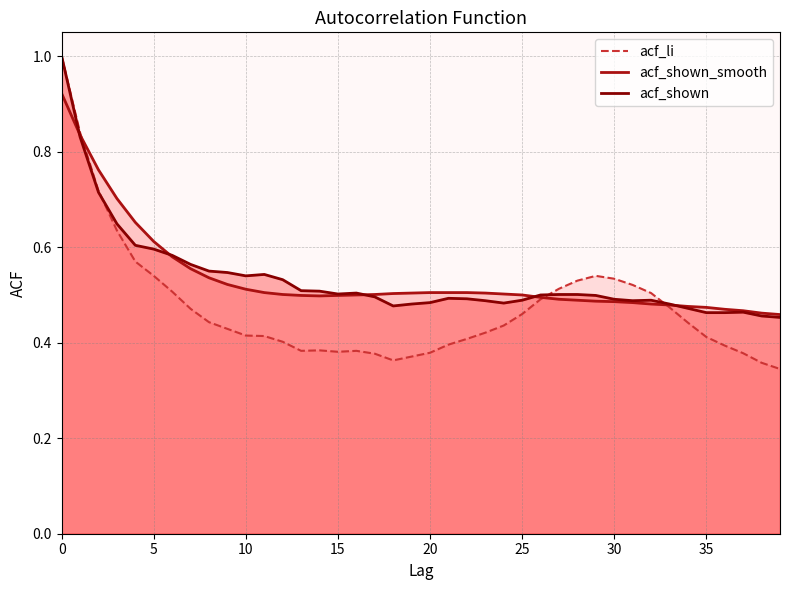

How many lines are shown in the chart?

3